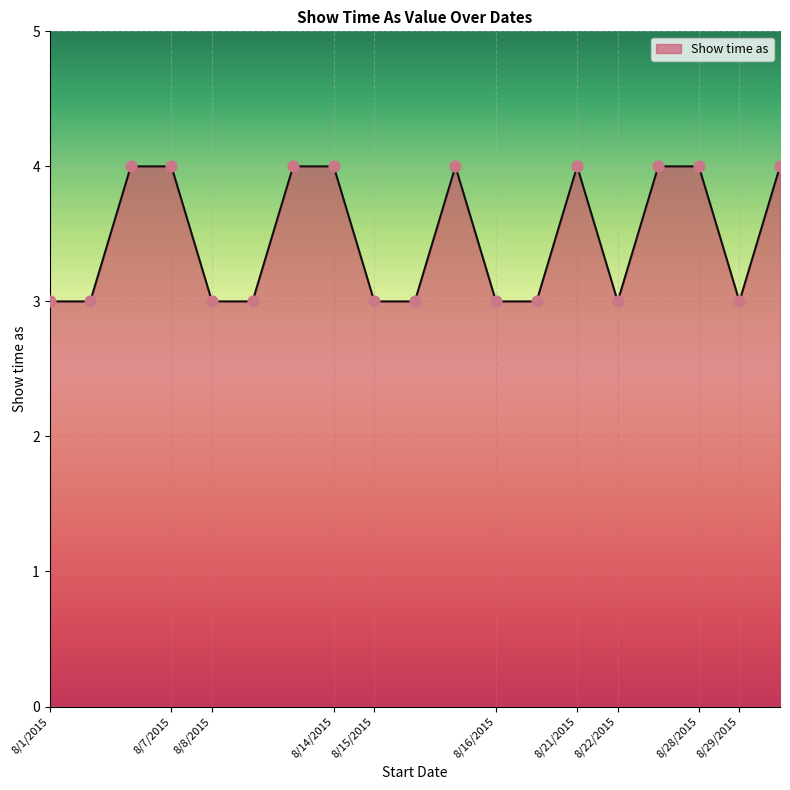

What is the greatest value displayed?

4